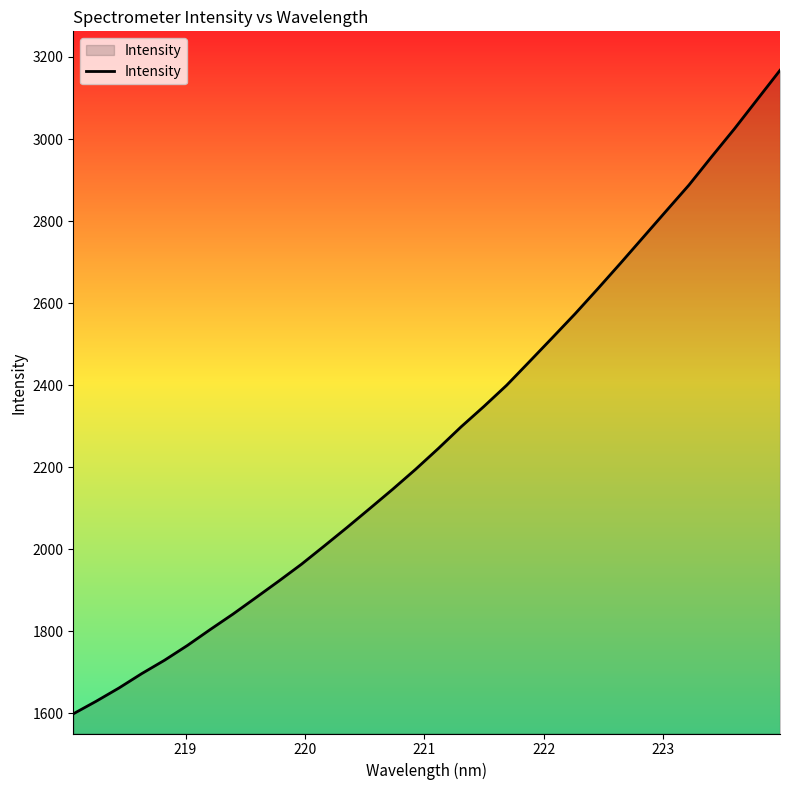

What is the maximum value shown in the chart?

3167.6